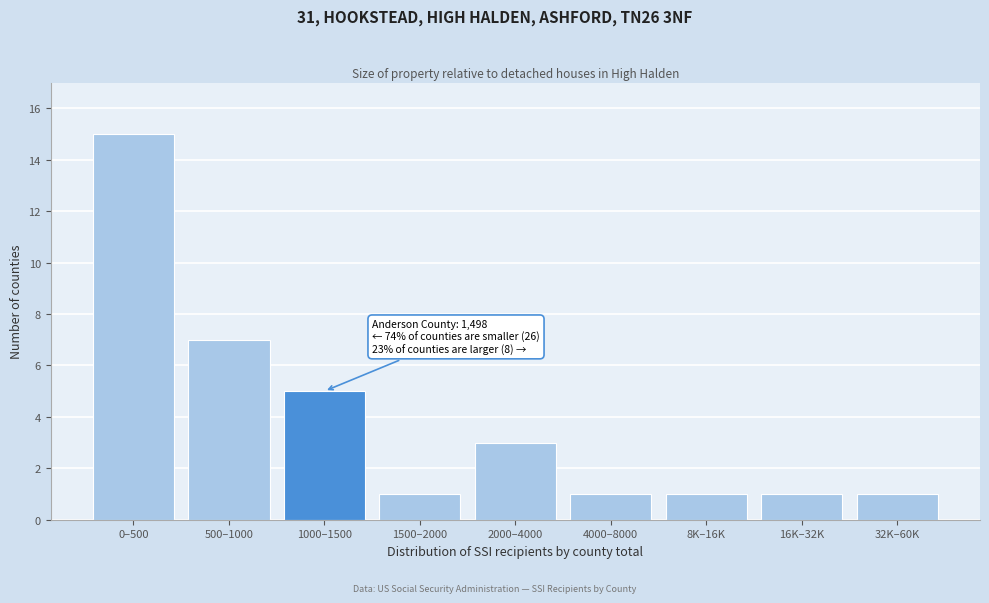

Reading right to left, transcribe all the data shown in this chart.

1	1	1	1	3	1	5	7	15